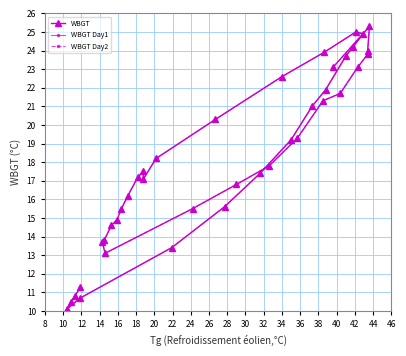

Reading left to right, transcribe all the data shown in this chart.

11.3	10.8	10.5	10.1	10.7	13.4	15.6	17.4	19.2	21.0	21.9	23.7	24.2	24.9	25.0	23.9	22.6	20.3	18.2	17.1	17.5	17.2	16.2	15.5	14.9	14.6	13.8	13.7	13.1	15.5	16.8	17.8	19.3	21.3	21.7	23.1	23.8	24.0	25.3	23.1